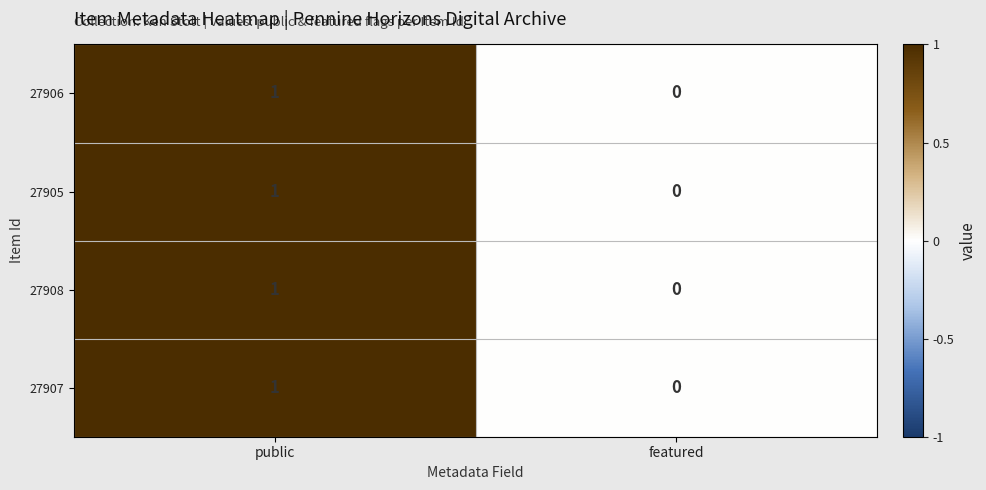

Reading left to right, transcribe all the data shown in this chart.

27906: public=1	featured=0
27905: public=1	featured=0
27908: public=1	featured=0
27907: public=1	featured=0